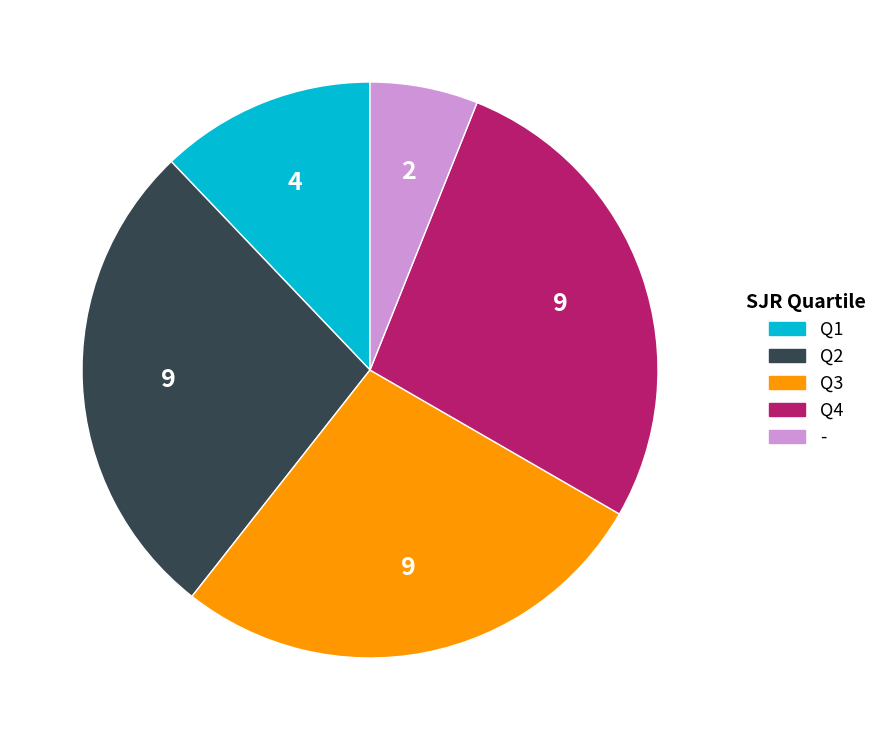

Does Q2 account for over 50% of the chart?

No